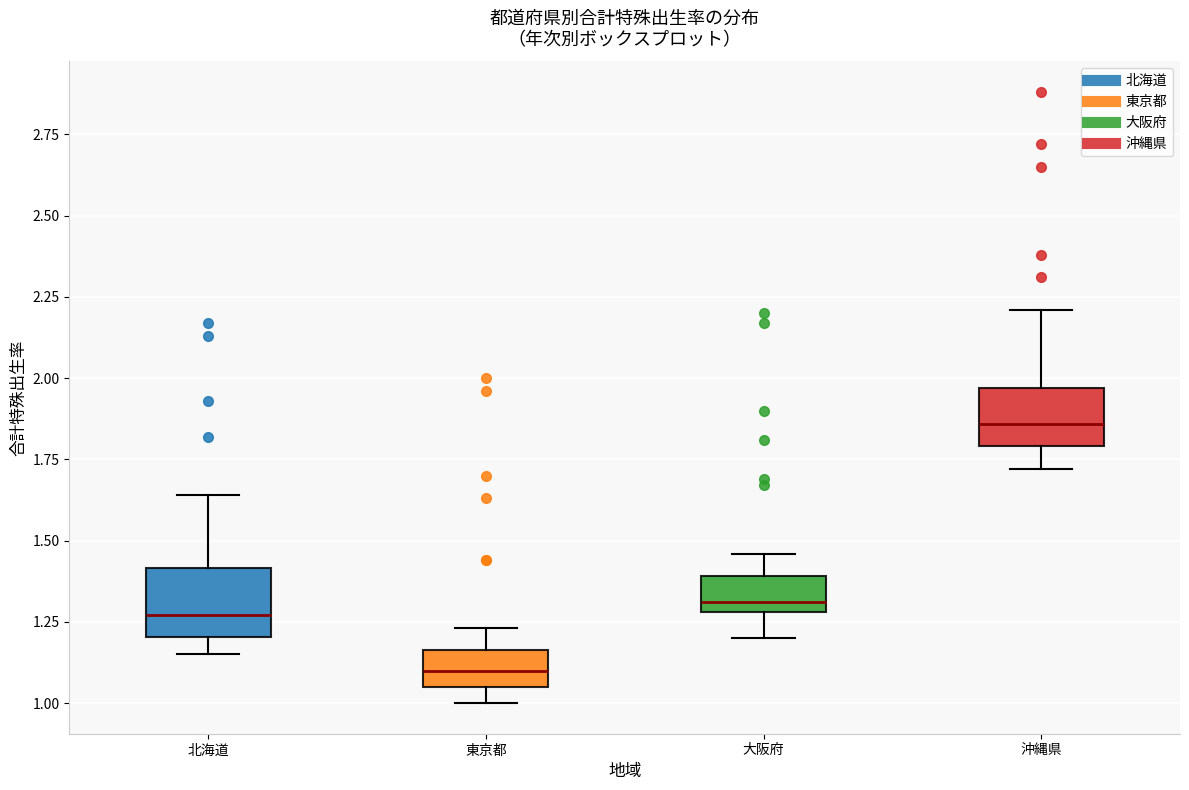

Which box has the lowest median line?

東京都